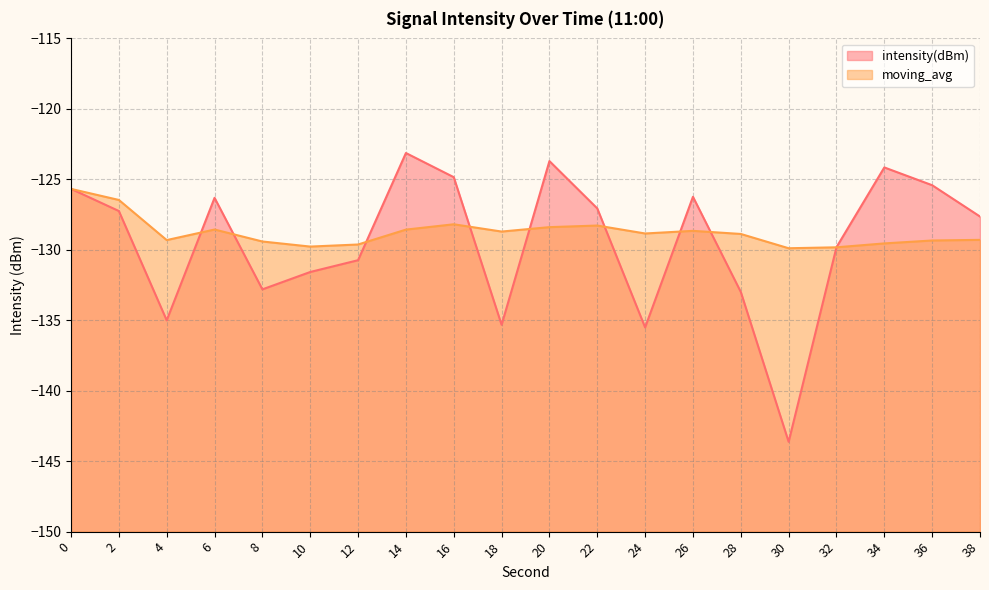

What is the maximum value shown in the chart?

-123.1